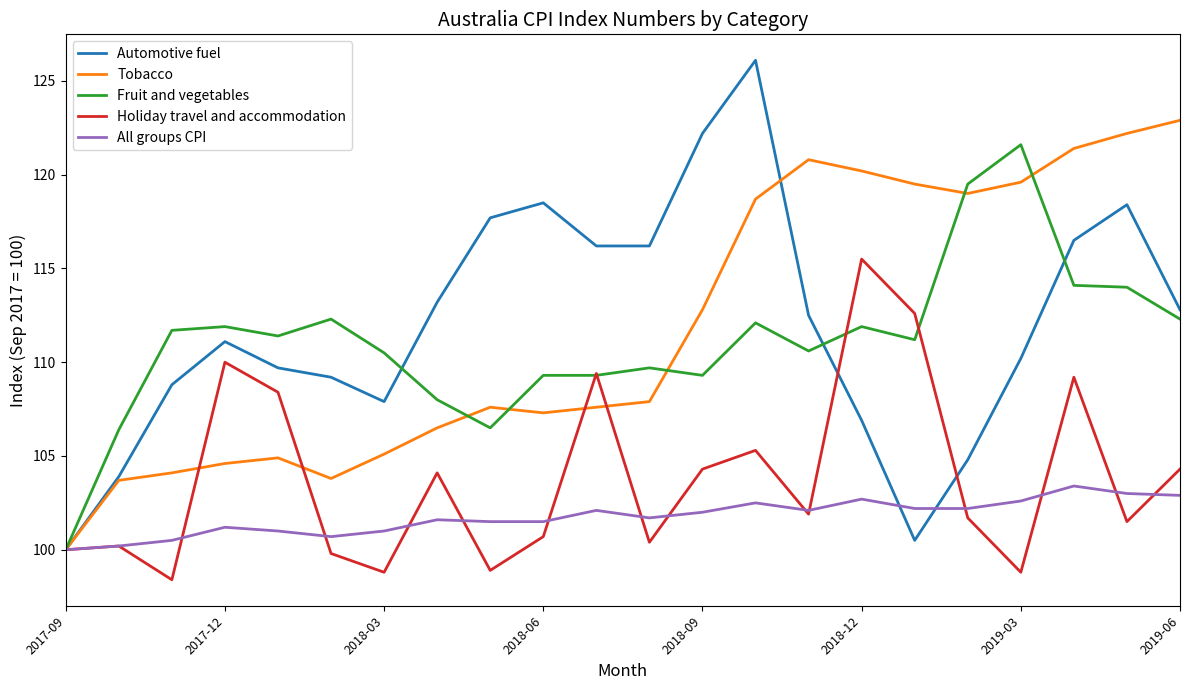

Which series has the widest spread of values?

Automotive fuel